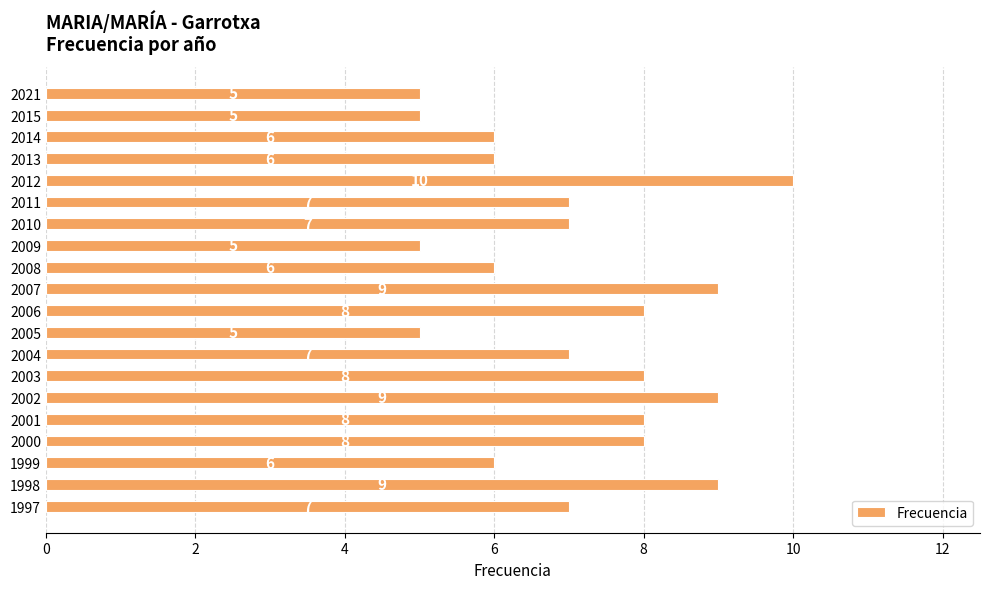

The chart shows a value of 7 at 2010. True or false?

True